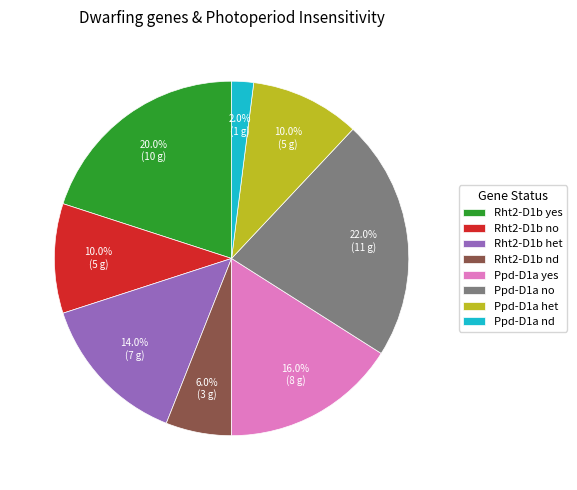

How many slices are in this pie chart?

8